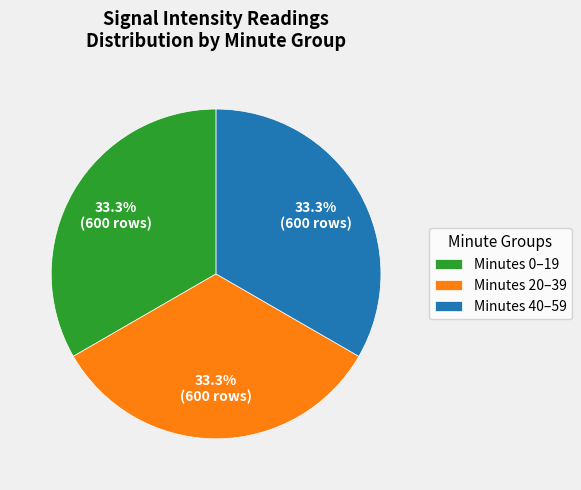

What portion of the pie excludes Minutes 40–59?

66.7%